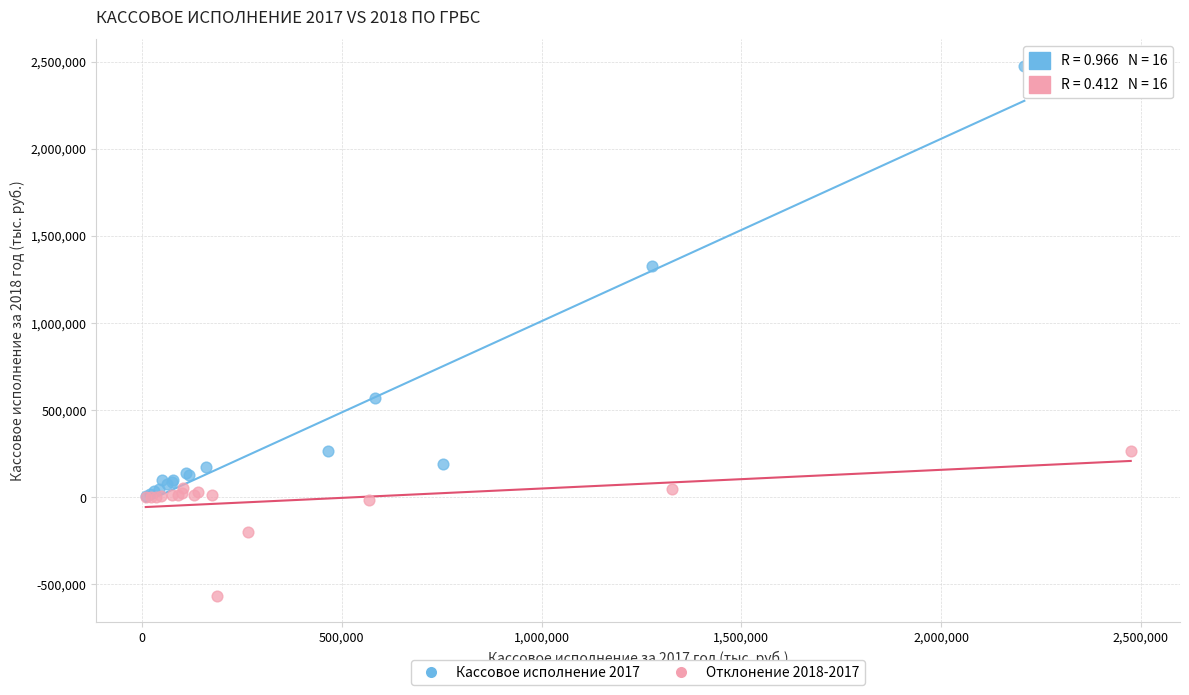

Which series reaches the minimum Y coordinate?

Отклонение 2018-2017